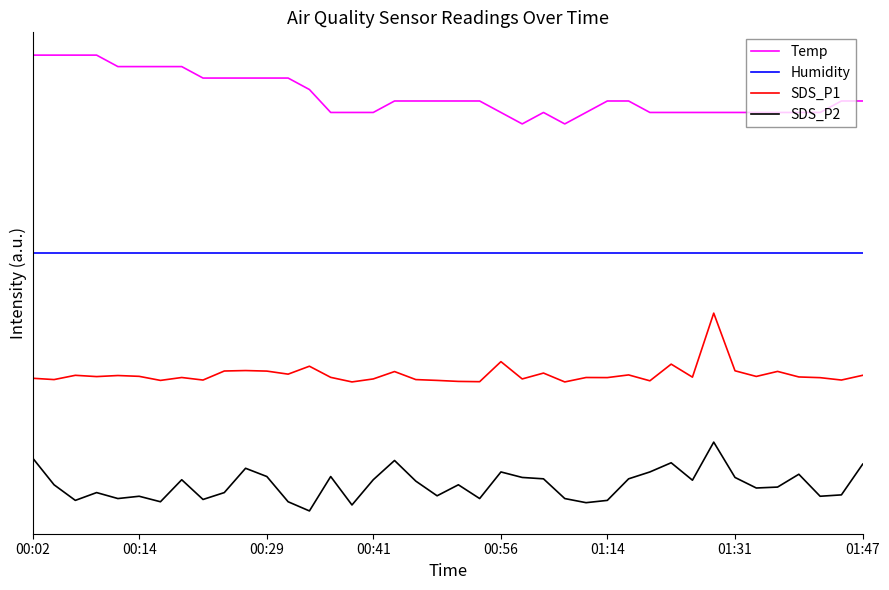

What is the sum of all Humidity values?

-600.0